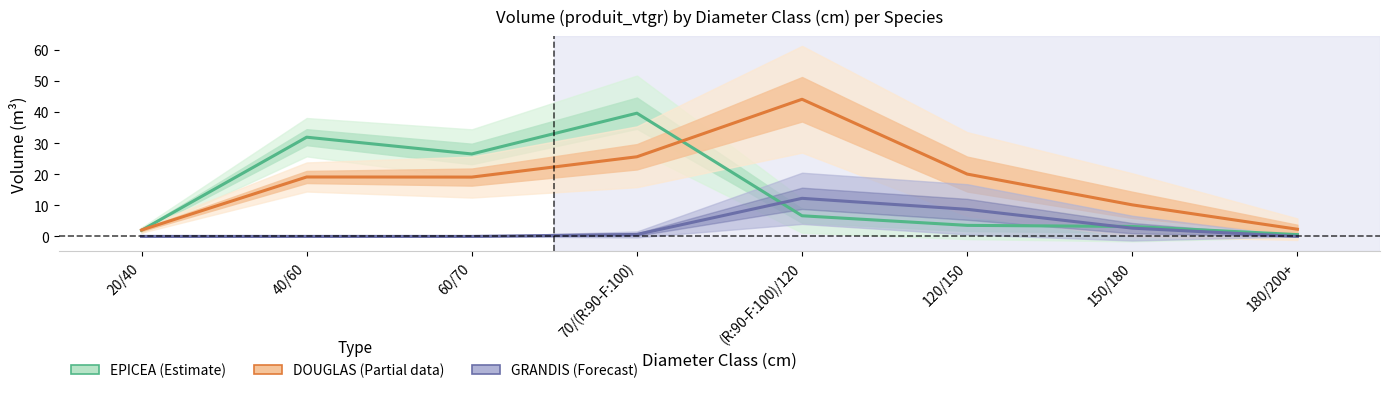

What is the maximum value for GRANDIS (Forecast)?

12.2